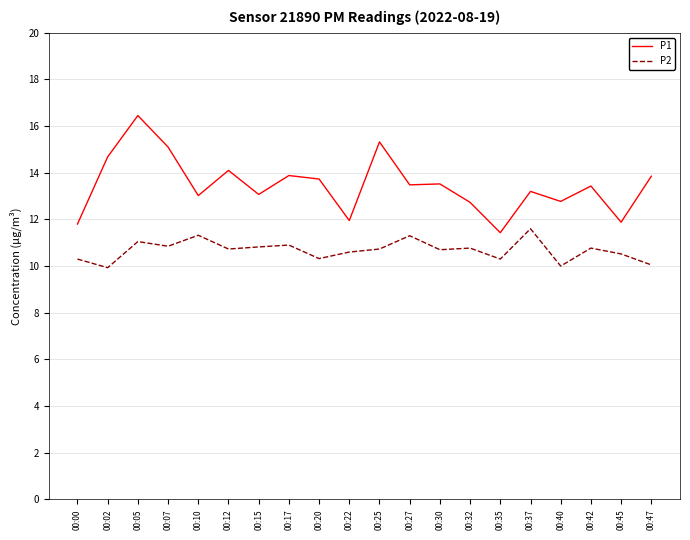

What is the average value of the P1 series?

13.5